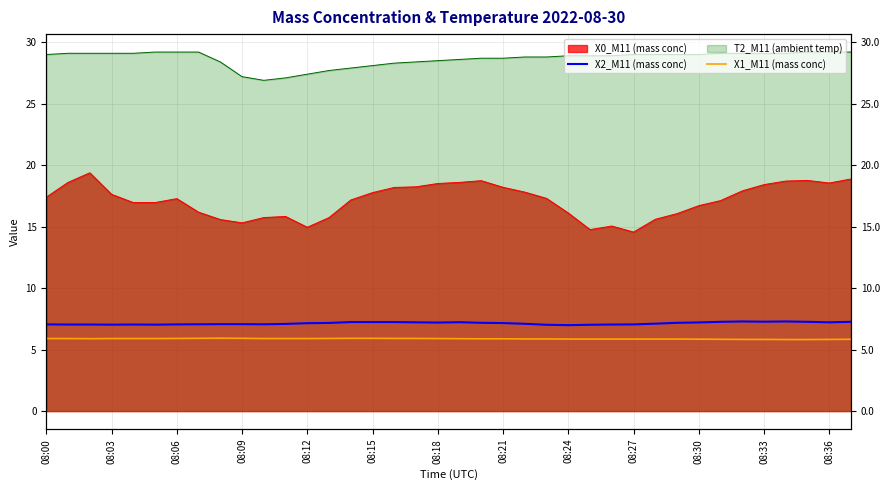

What is the sum of the X2_M11 (mass conc) values at 13 and 08:15?

14.2